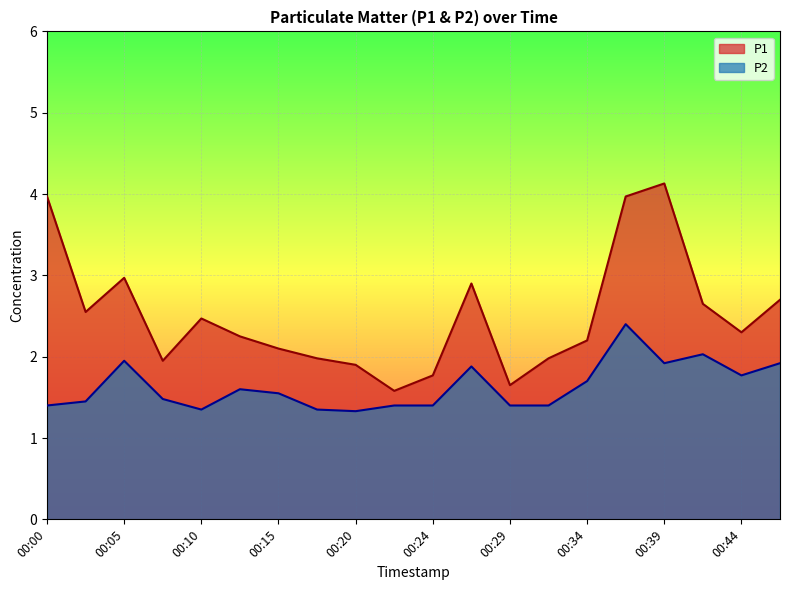

At which label is P2 closest to 1?

00:20